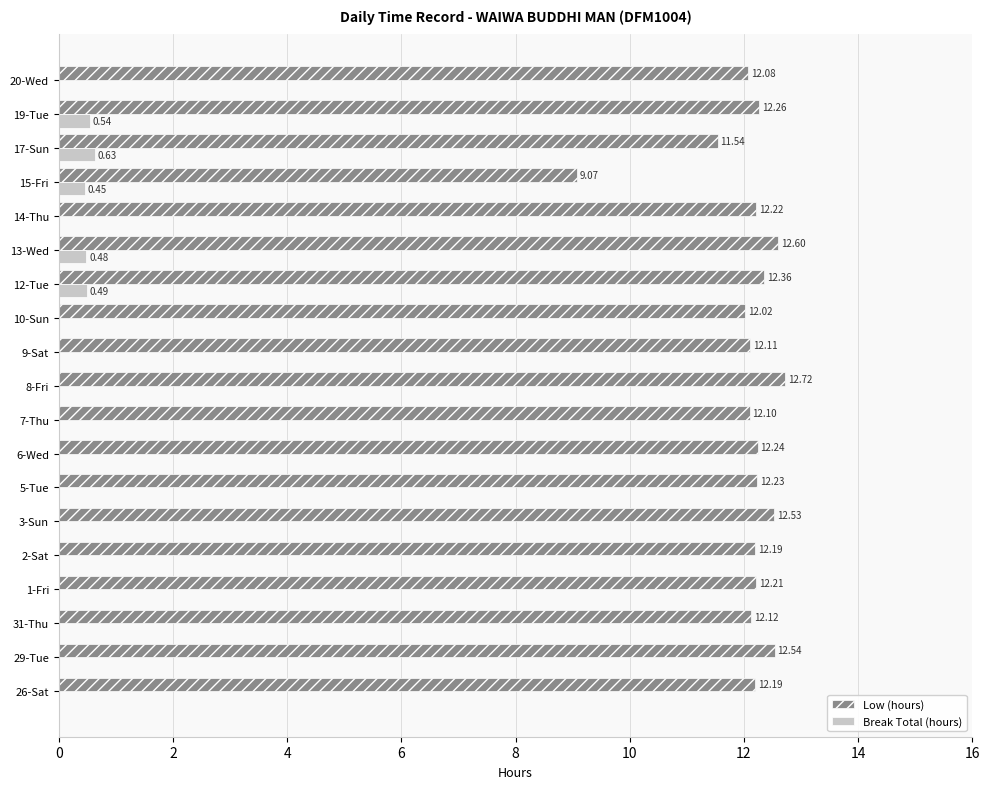

At which category is the sum across all series the highest?

13-Wed